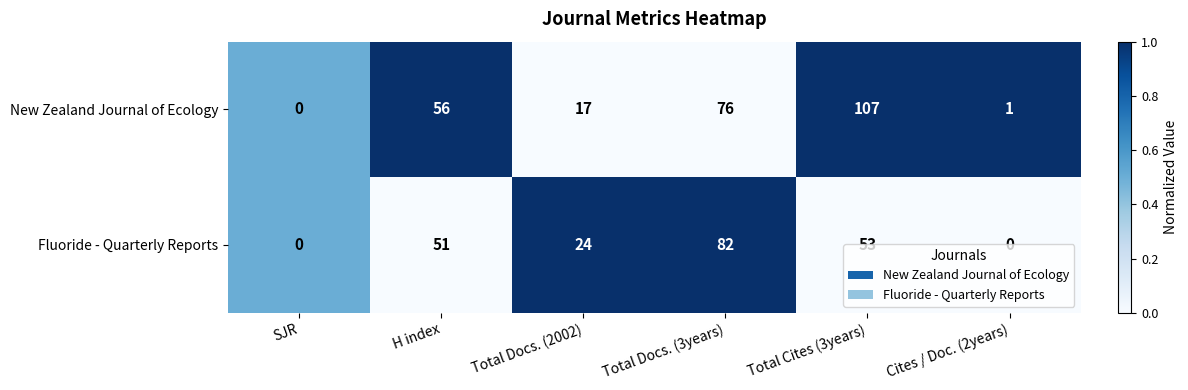

Read the Fluoride - Quarterly Reports value at H index, to the nearest 10.

50